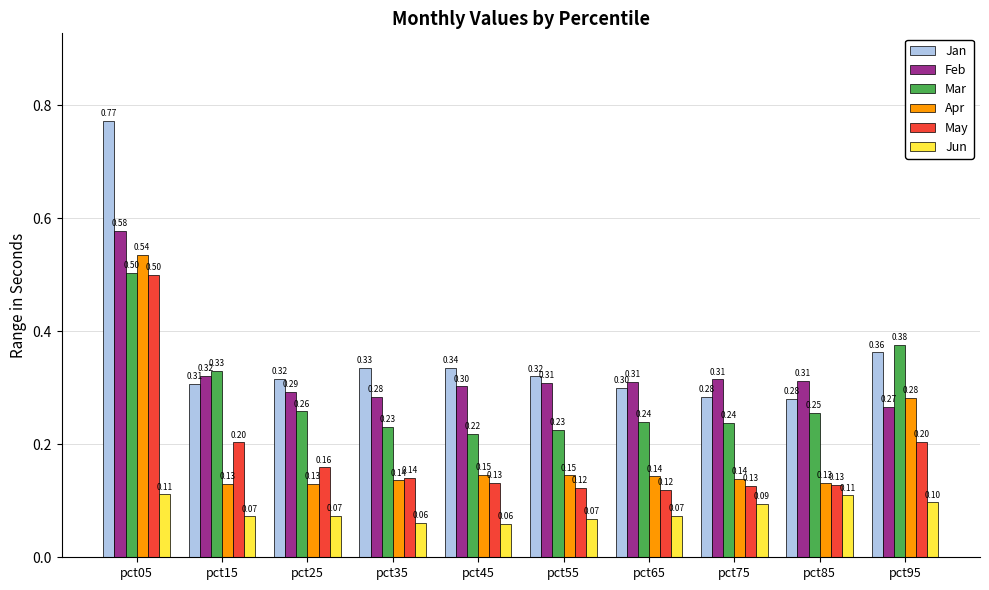

Does the chart contain stacked bars?

No